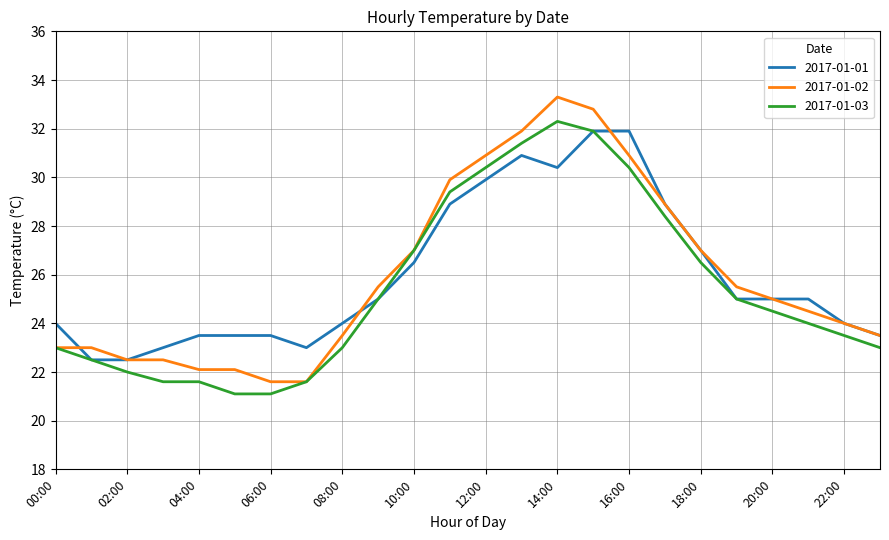

What is the greatest value displayed?

33.3